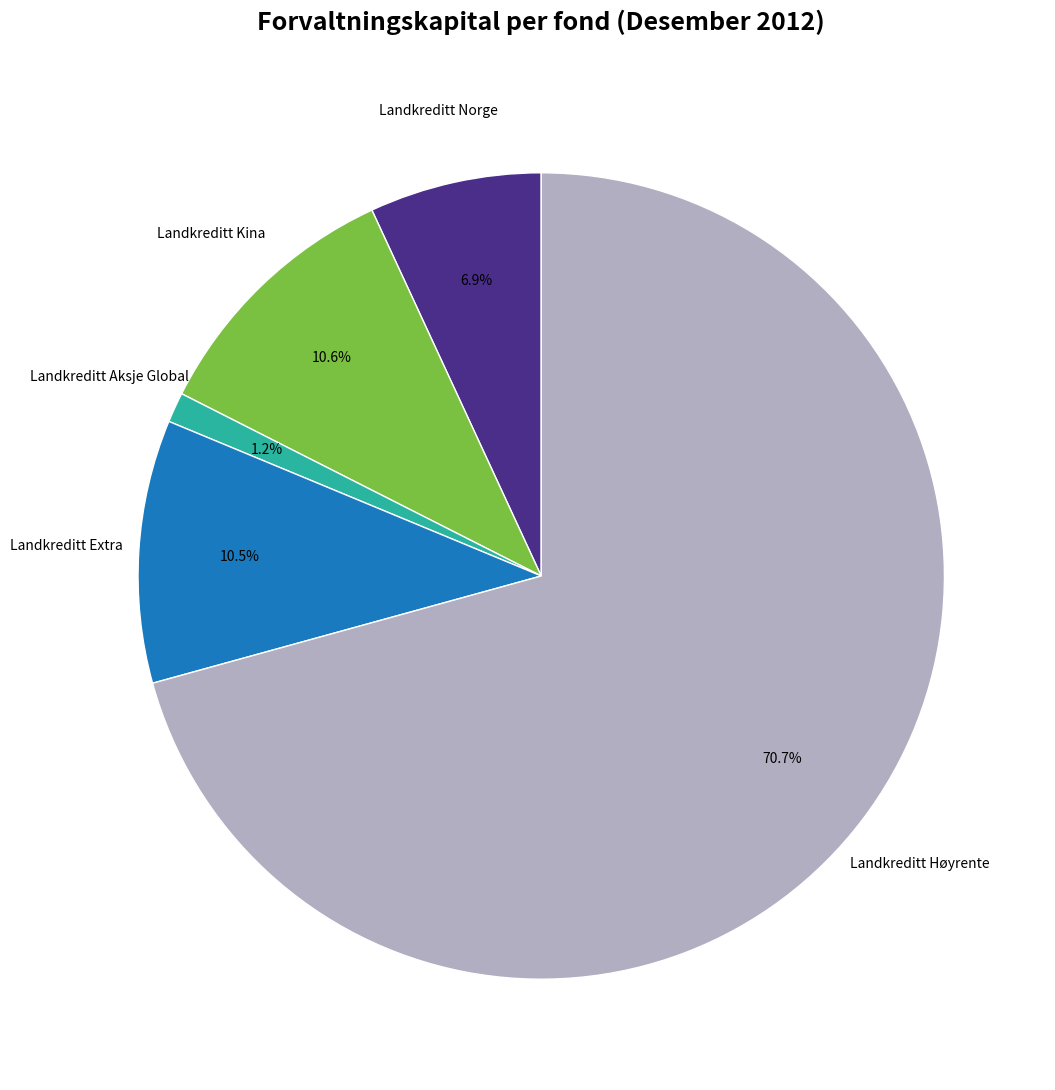

Is the sum of Landkreditt Extra and Landkreditt Norge greater than half?

No